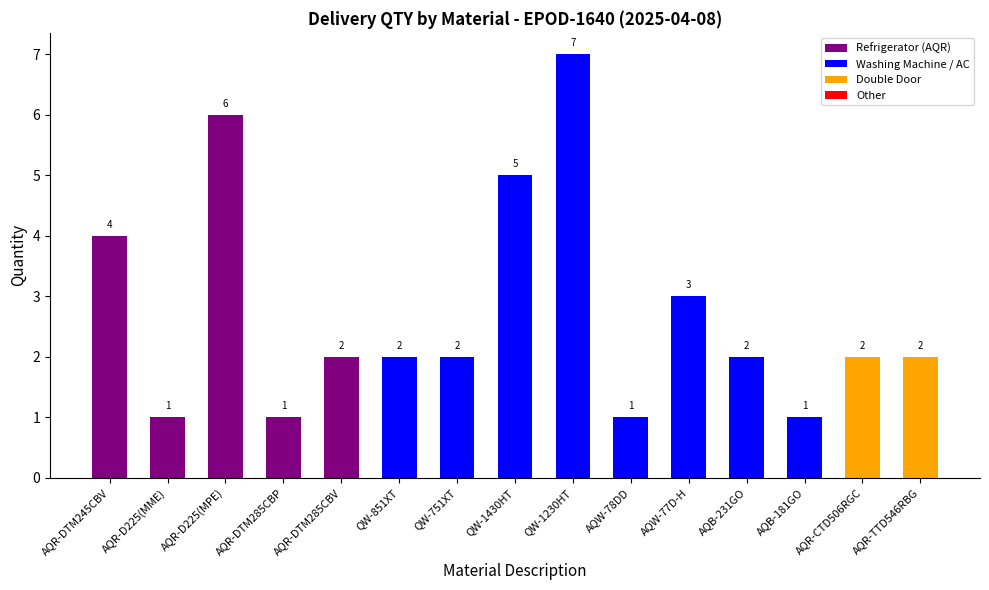

What is the maximum value shown in the chart?

7